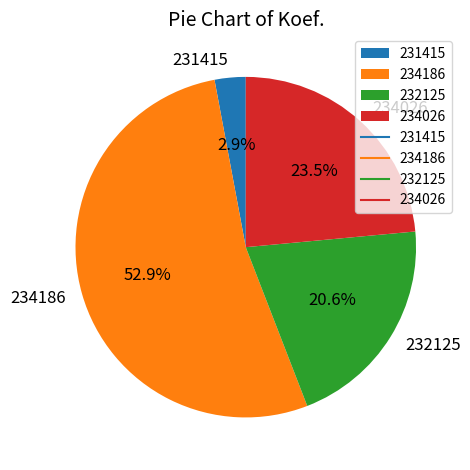

What is the ratio of the value at 234026 to the value at 234186?

0.4